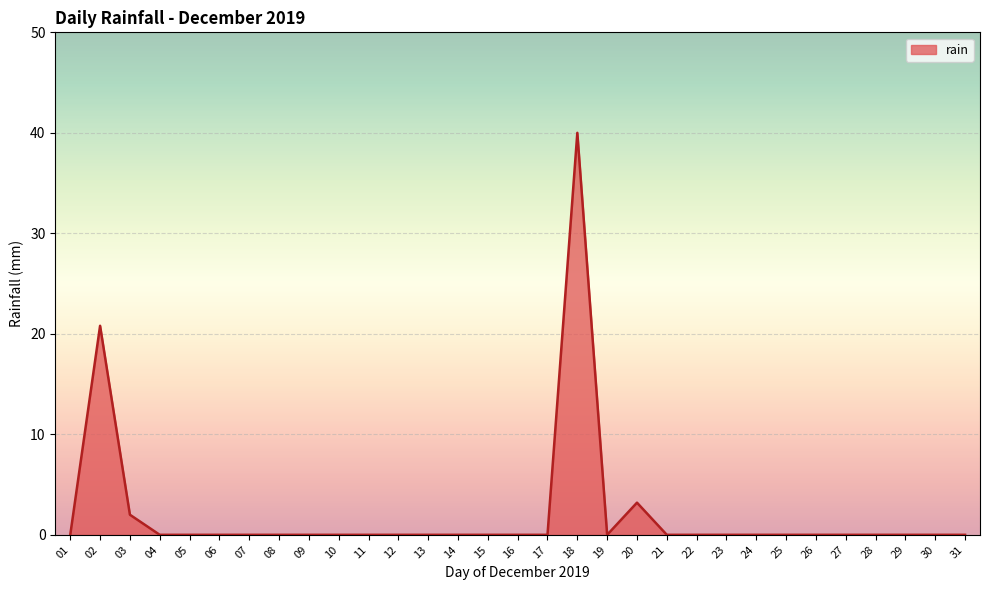

The value at 13 is 0.0. True or false?

True